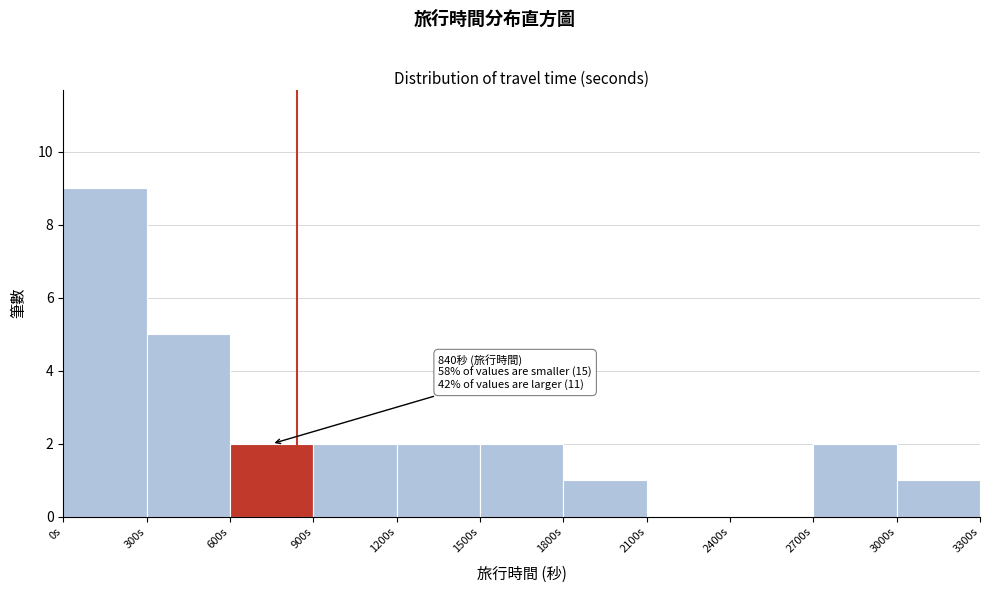

Over which range of the x-axis is the bar tallest?

0 to 300